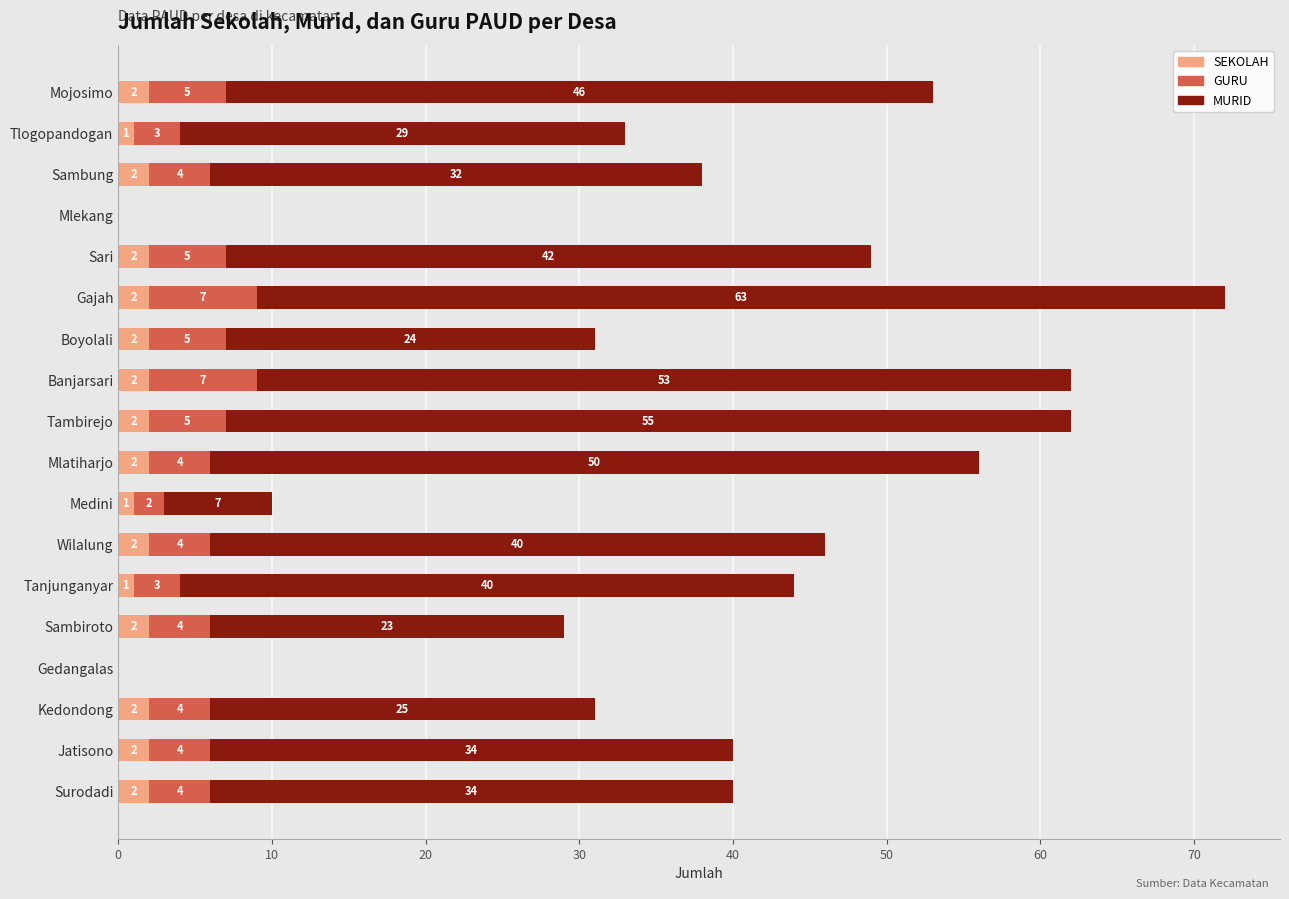

At which category is the sum across all series the highest?

Gajah